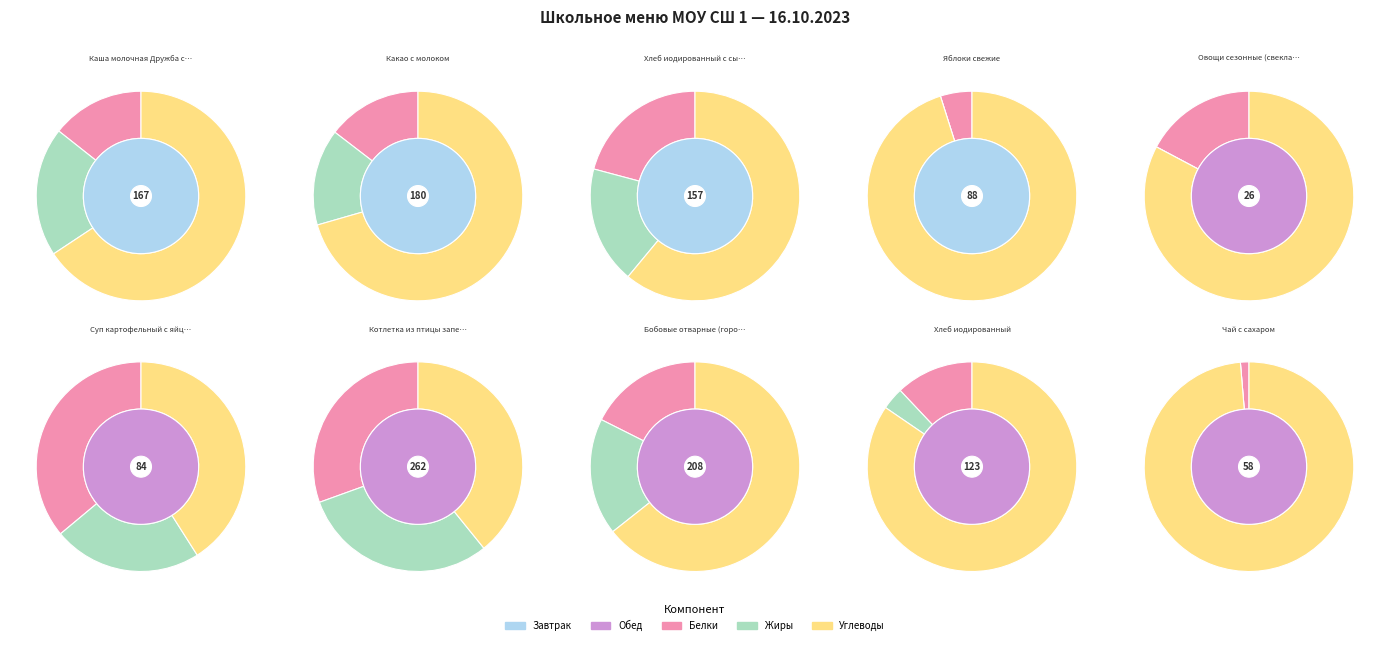

Which has a higher value, Какао с молоком or Котлетка из птицы запеченная?

Котлетка из птицы запеченная